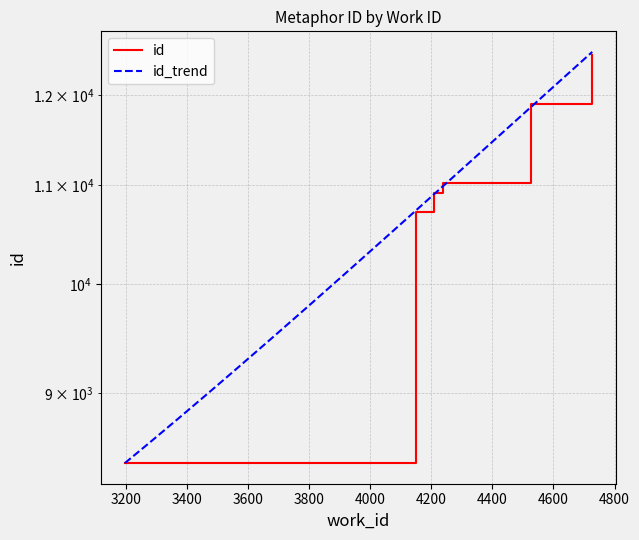

True or false: there are more than 1 points higher than both neighbors.

False